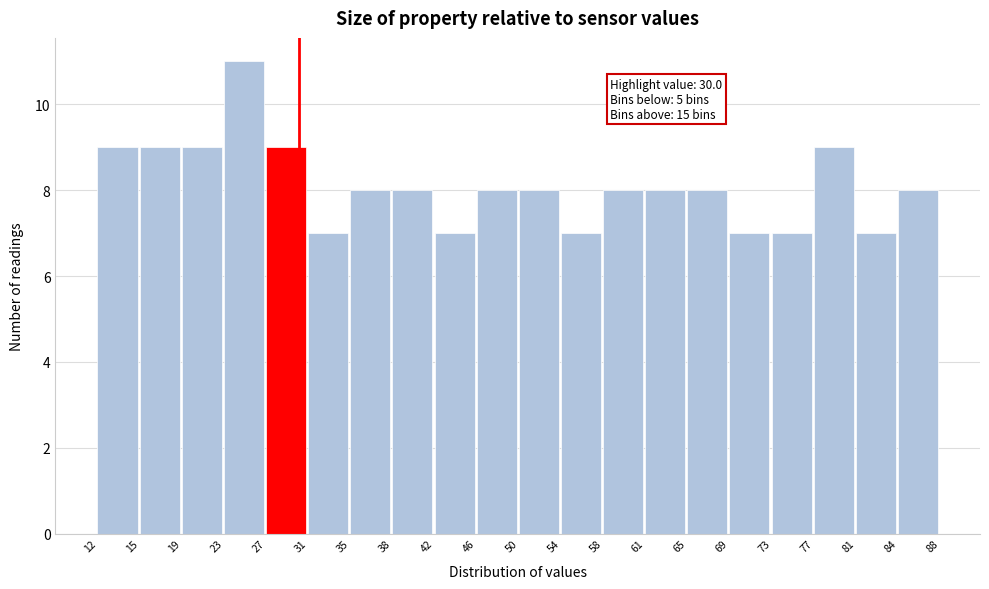

Which range on the x-axis has the tallest bar?

23 to 27